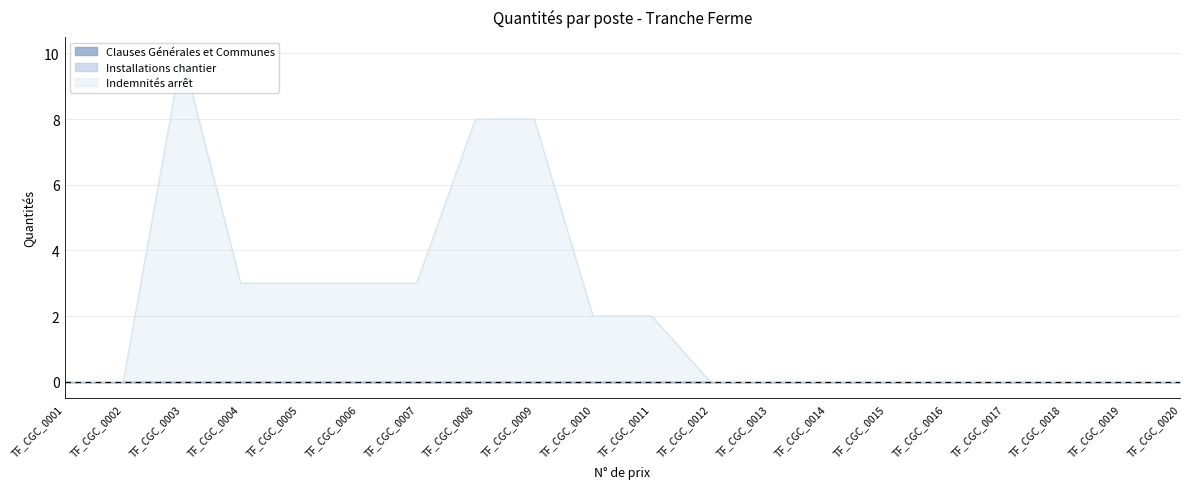

How many values in the Indemnités arrêt series exceed 0?

9